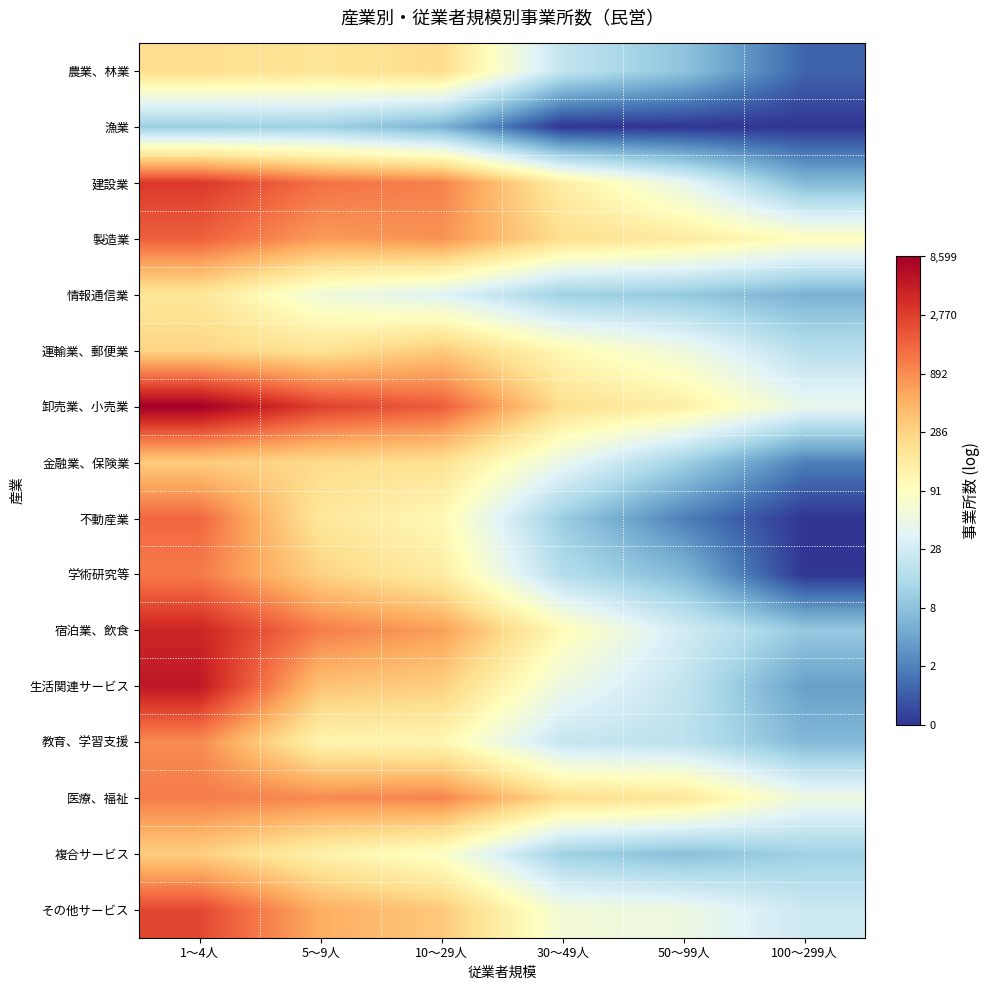

What is the total value across all series at 5～9人?

91.2